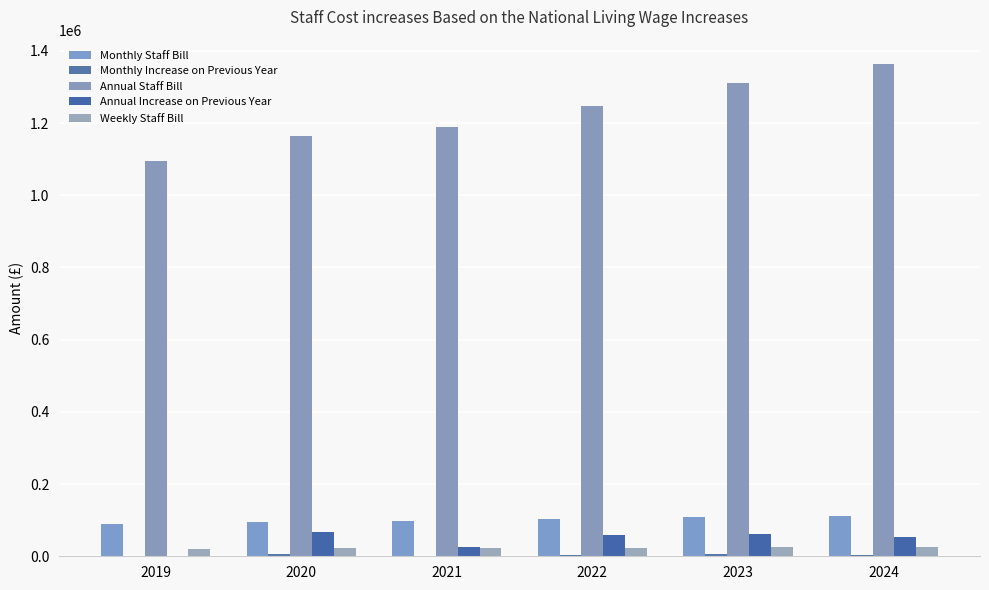

Which series changed the most between 2023 and 2024?

Annual Staff Bill